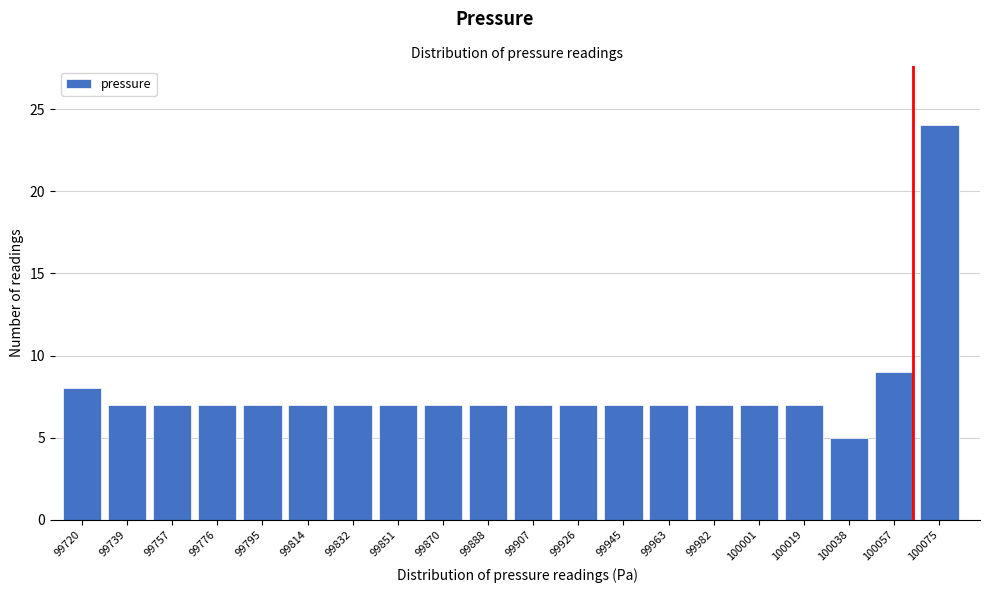

Reading left to right, list all the values displayed in this chart.

8	7	7	7	7	7	7	7	7	7	7	7	7	7	7	7	7	5	9	24